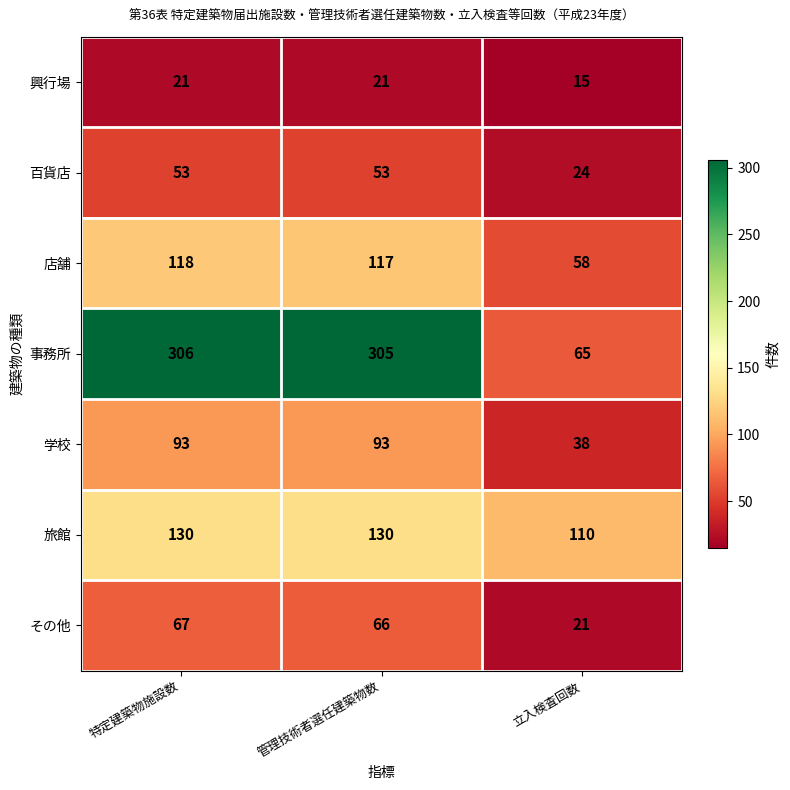

What is the sum of all 旅館 values?

370